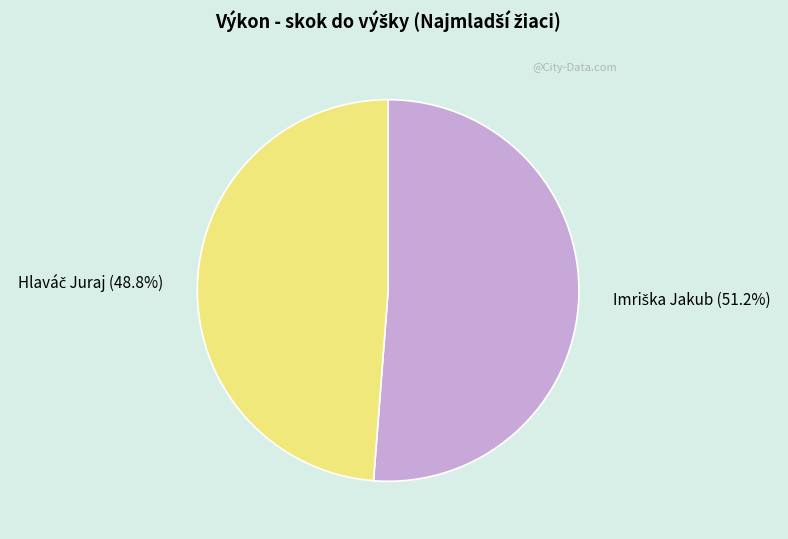

Does any single category account for the majority?

Yes